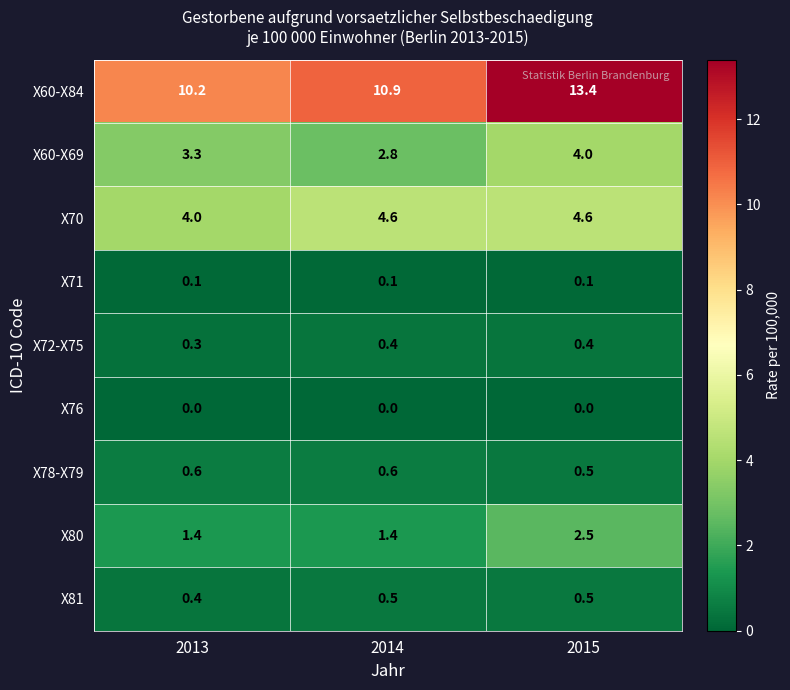

Which series has the largest total across all categories?

X60-X84